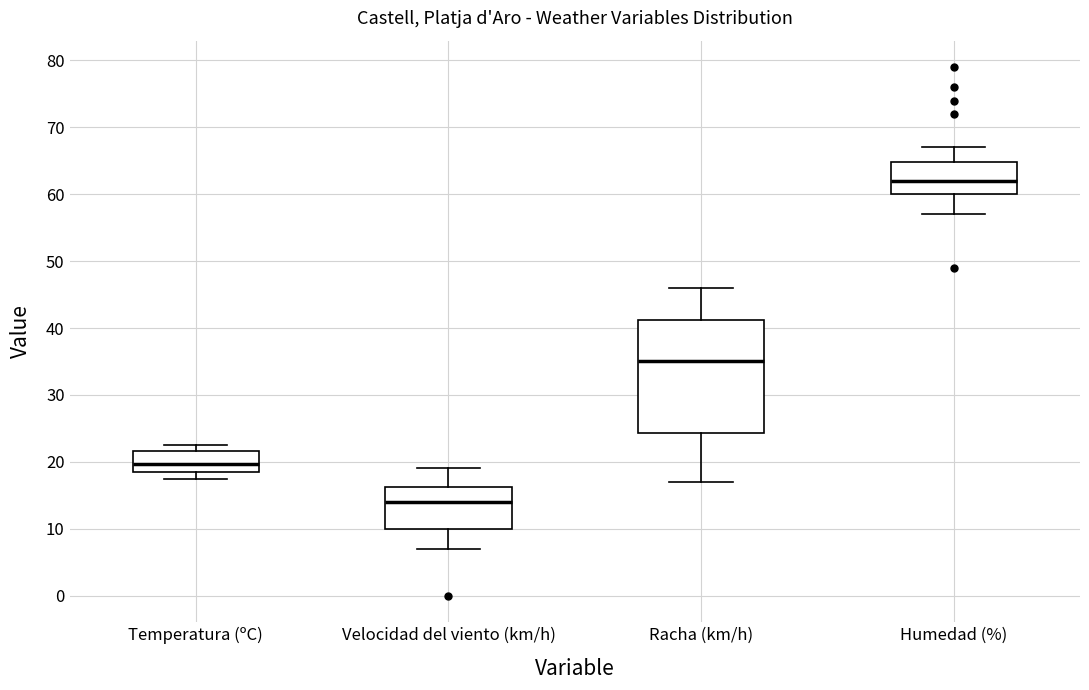

Which box has the lowest median line?

Velocidad del viento (km/h)